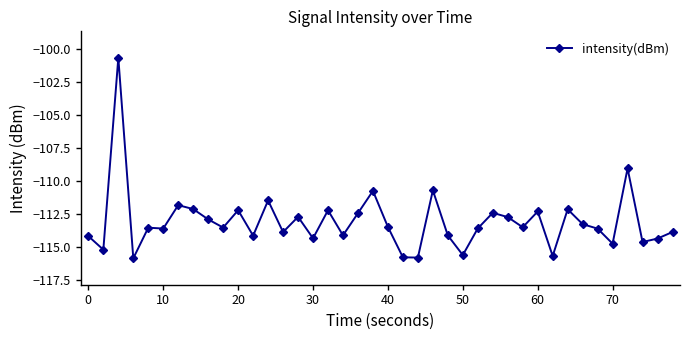

How many lines are shown in the chart?

1